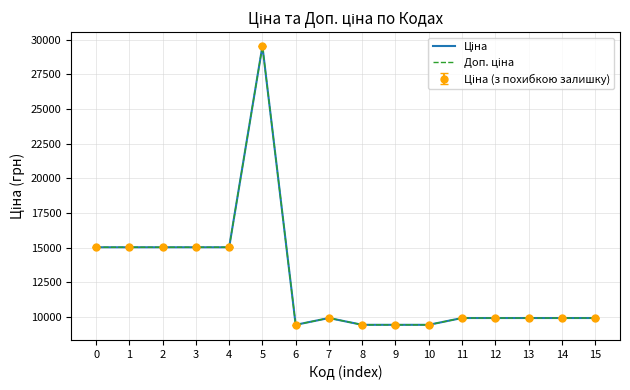

Reading left to right, extract all data points from this chart.

Ціна: 0=15019.2	1=15019.2	2=15019.2	3=15019.2	4=15019.2	5=29548.9	6=9416.9	7=9908.5	8=9416.9	9=9416.9	10=9416.9	11=9908.5	12=9908.5	13=9908.5	14=9908.5	15=9908.5
Доп. ціна: 0=15019.2	1=15019.2	2=15019.2	3=15019.2	4=15019.2	5=29548.9	6=9416.9	7=9908.5	8=9416.9	9=9416.9	10=9416.9	11=9908.5	12=9908.5	13=9908.5	14=9908.5	15=9908.5